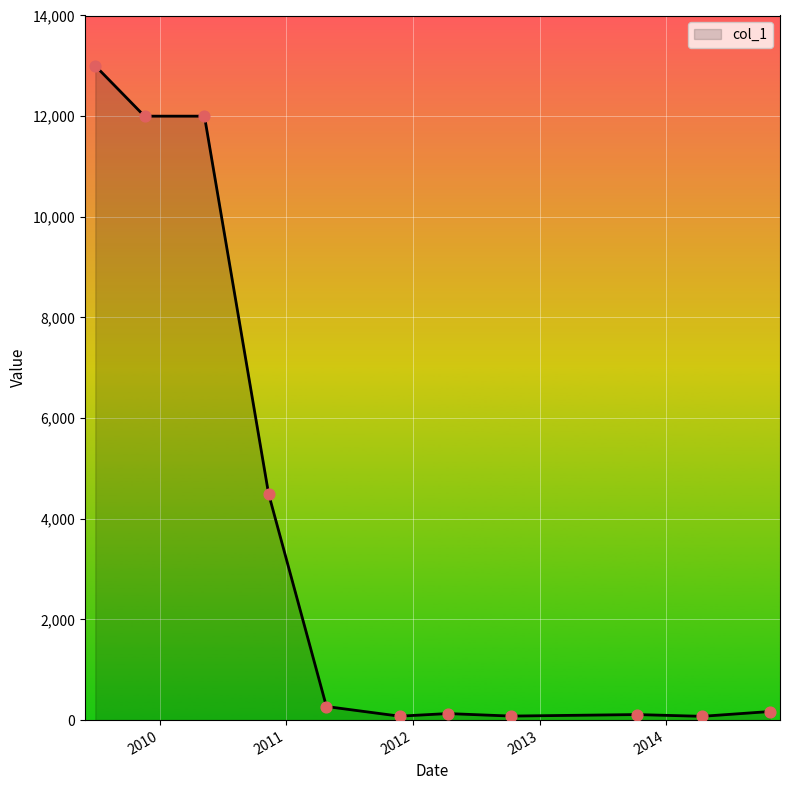

What is the difference between the maximum and minimum values?

12925